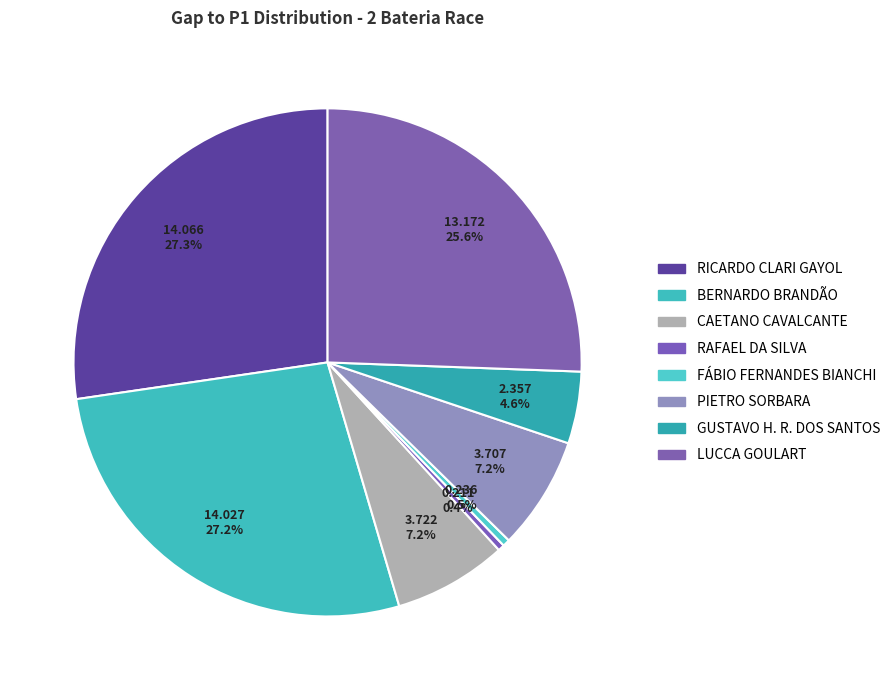

True or false: PIETRO SORBARA accounts for 7% of the total.

True